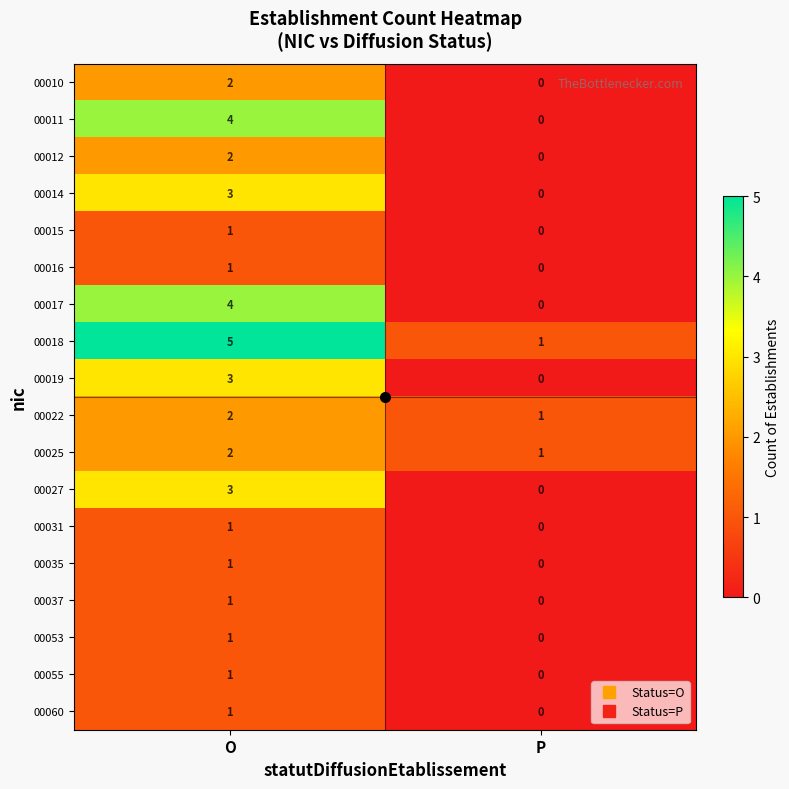

What is the maximum value for 00014?

3